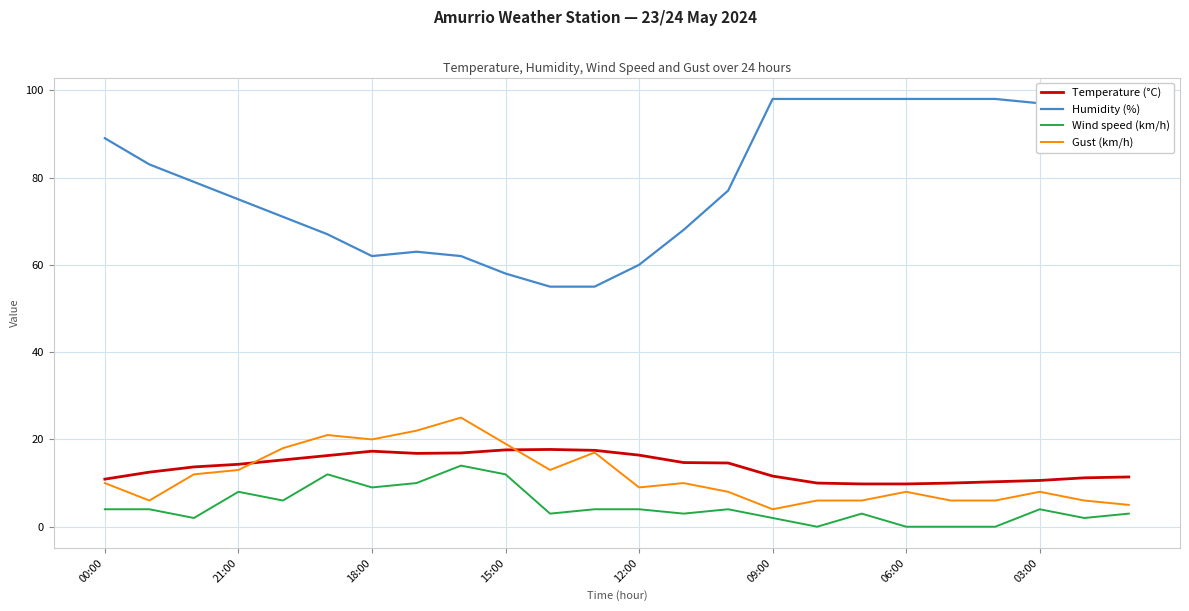

True or false: Temperature (°C) and Wind speed (km/h) intersect in this chart.

False